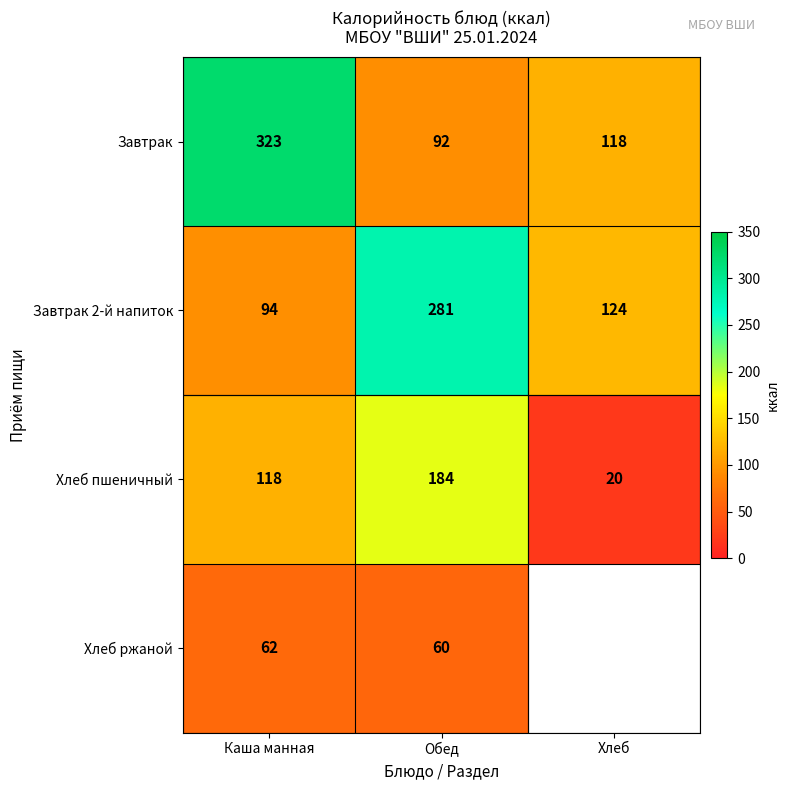

Count the number of categories in the chart.

3